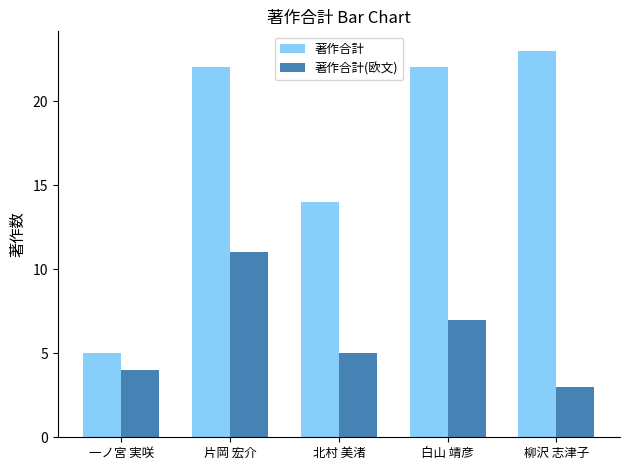

At which label is 著作合計 closest to 14?

北村 美渚